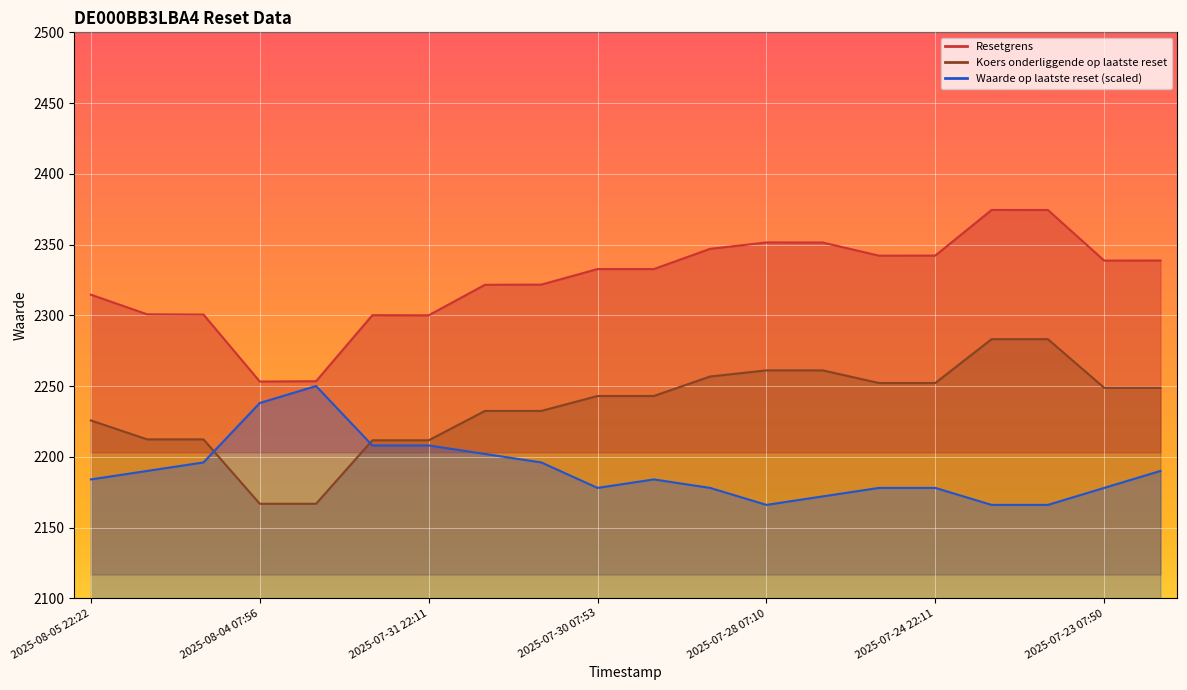

True or false: Resetgrens has a value of 4074.0 at 2025-07-28 22:16.

False